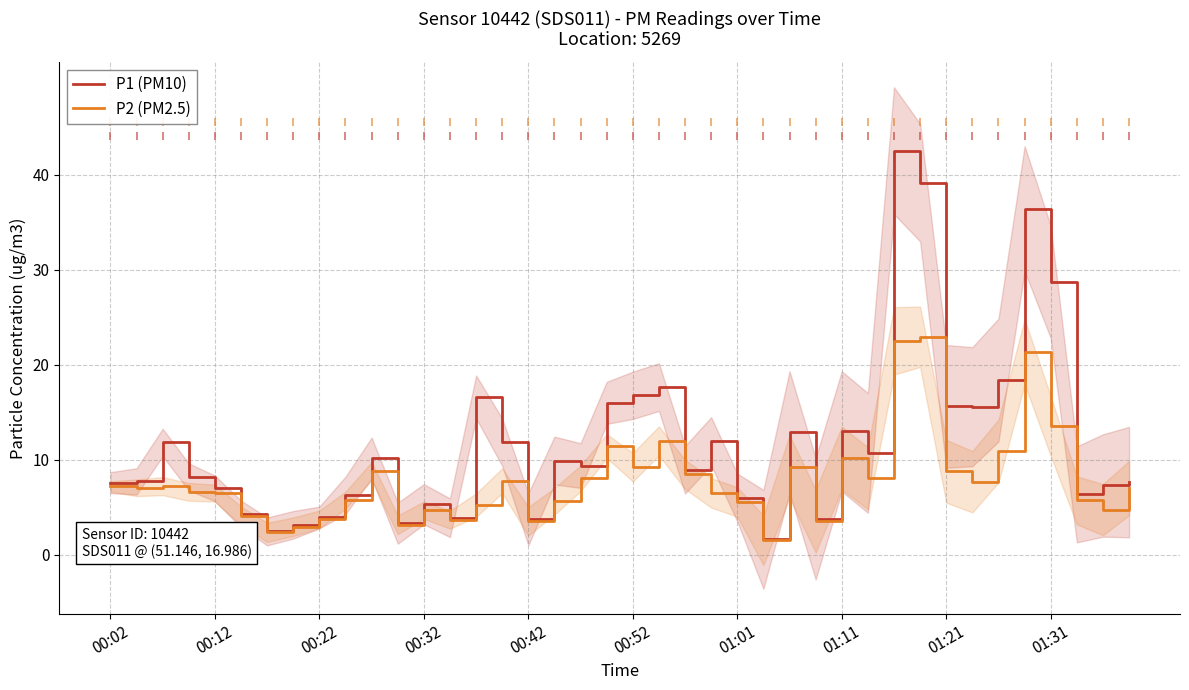

What is the maximum value for P1 (PM10)?

42.5